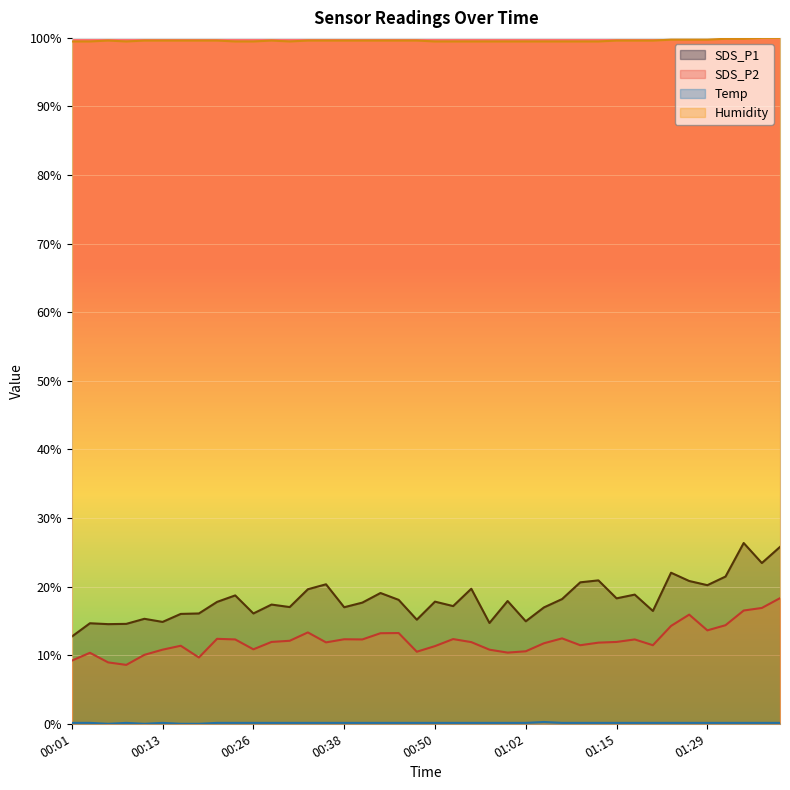

Where is the first local maximum for SDS_P2?

00:03